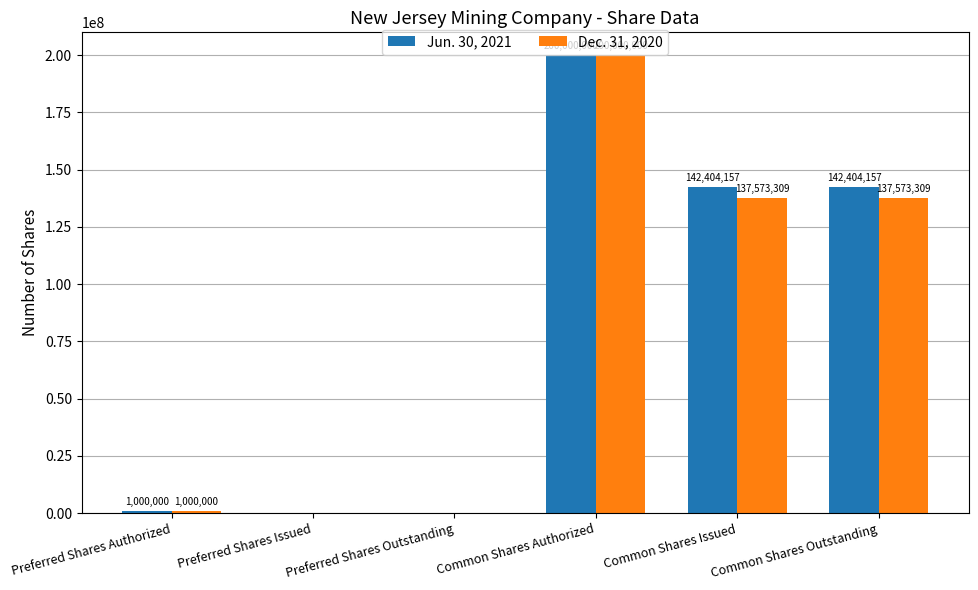

What value does the Dec. 31, 2020 series have at Common Shares Issued, to the nearest 10?

137573310